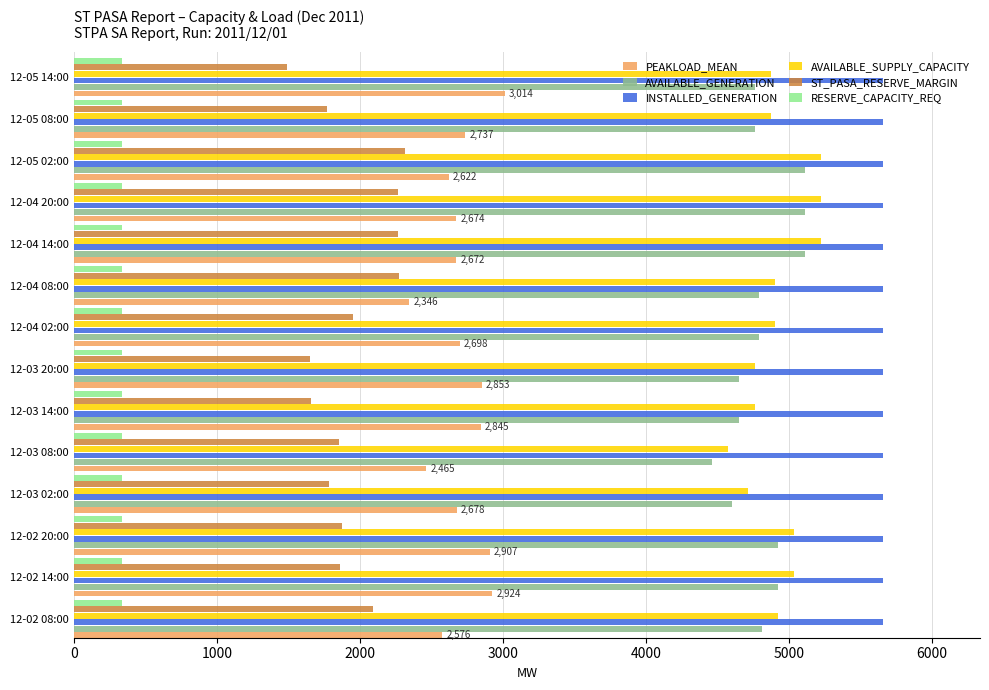

Which series has the widest spread of values?

ST_PASA_RESERVE_MARGIN